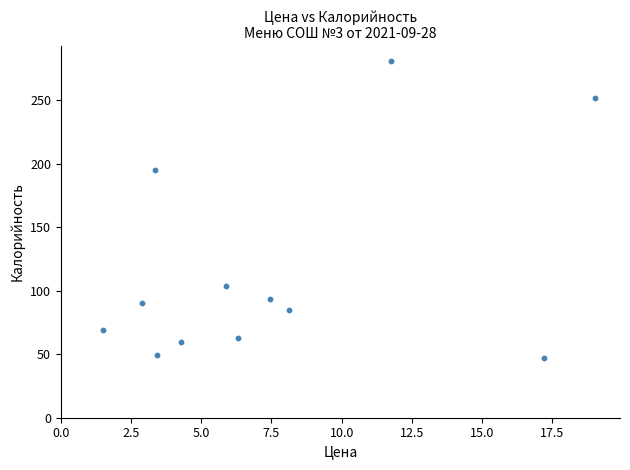

What is the average X value?

7.6